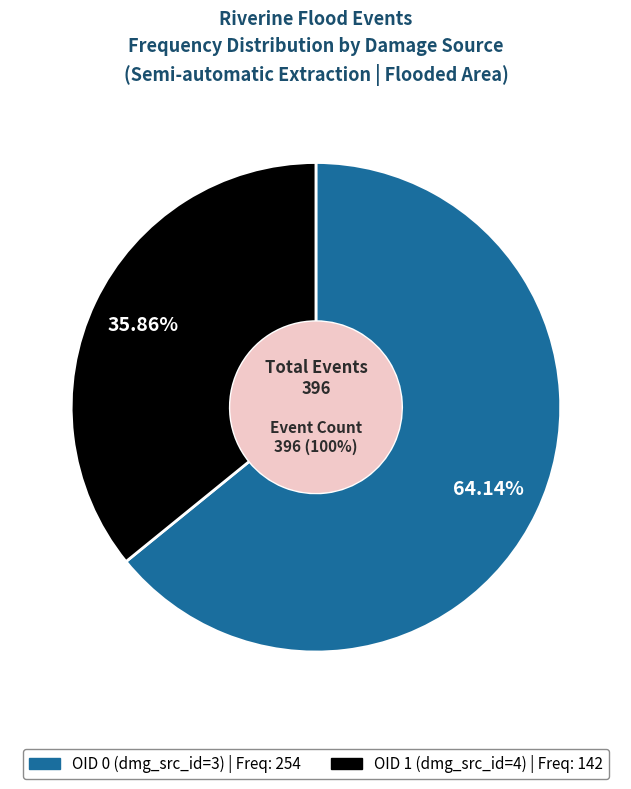

How many slices are in this pie chart?

2